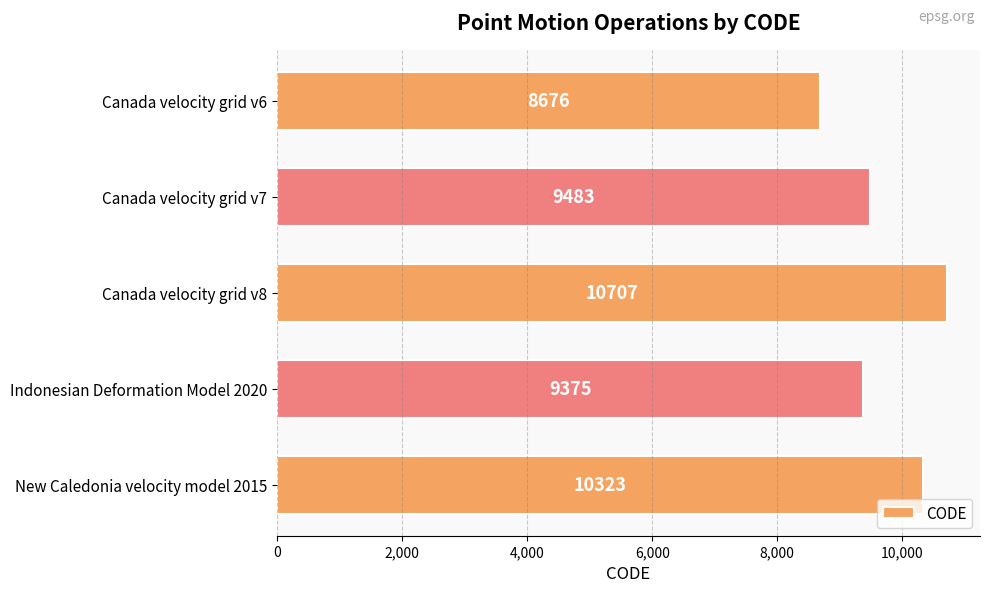

What is the label of the 4th bar from the bottom?

Canada velocity grid v7